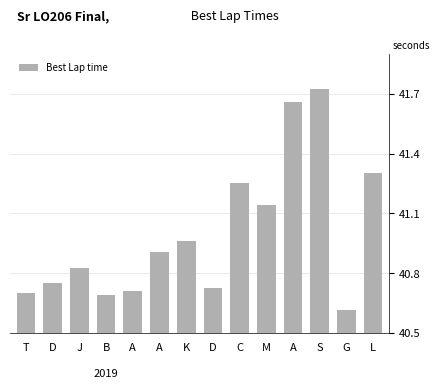

How many distinct data groups are displayed?

1